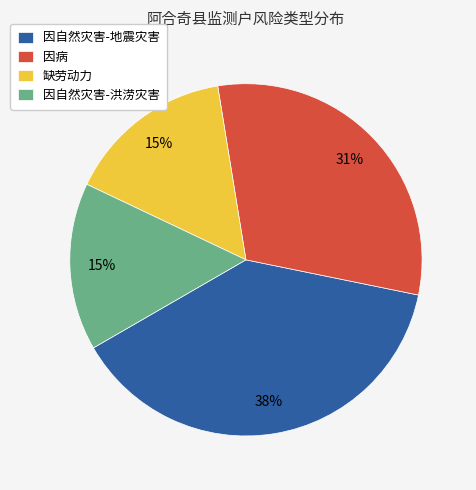

To the nearest percent, what is the combined percentage of 因病 and 因自然灾害-洪涝灾害?

46%